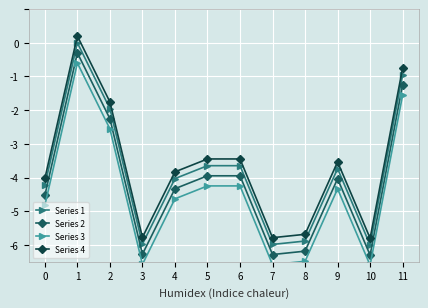

What is the value of the Series 4 point at the 8th from the left?

-5.8